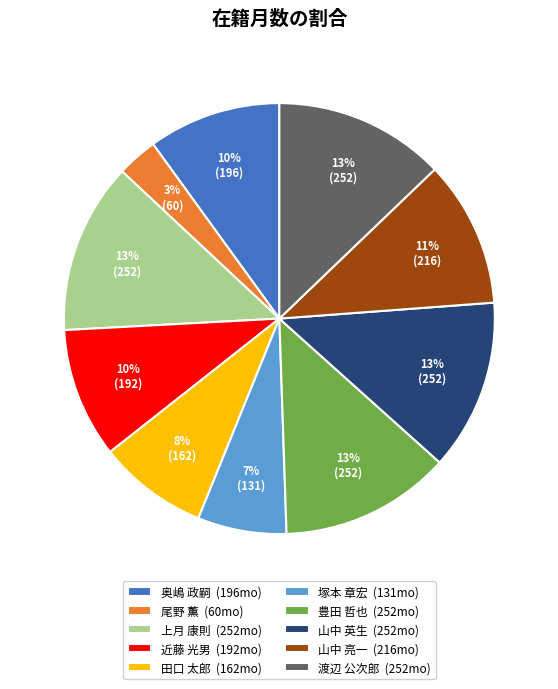

Does any single category account for the majority?

No